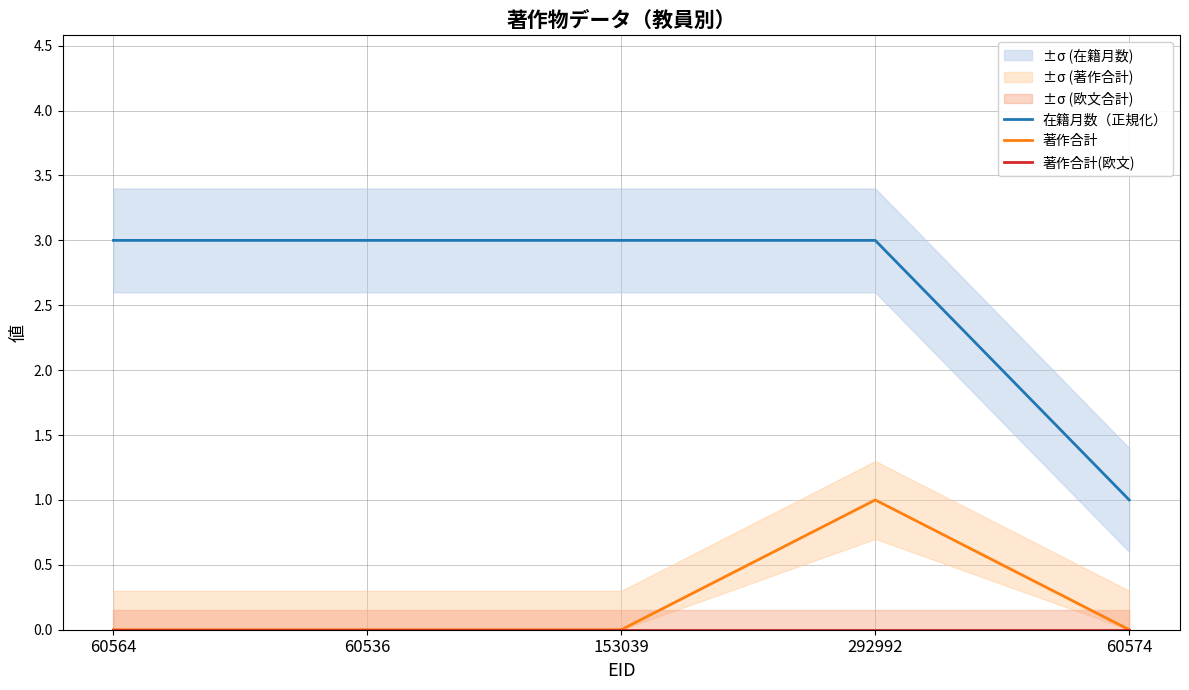

How many data points does each series have?

5